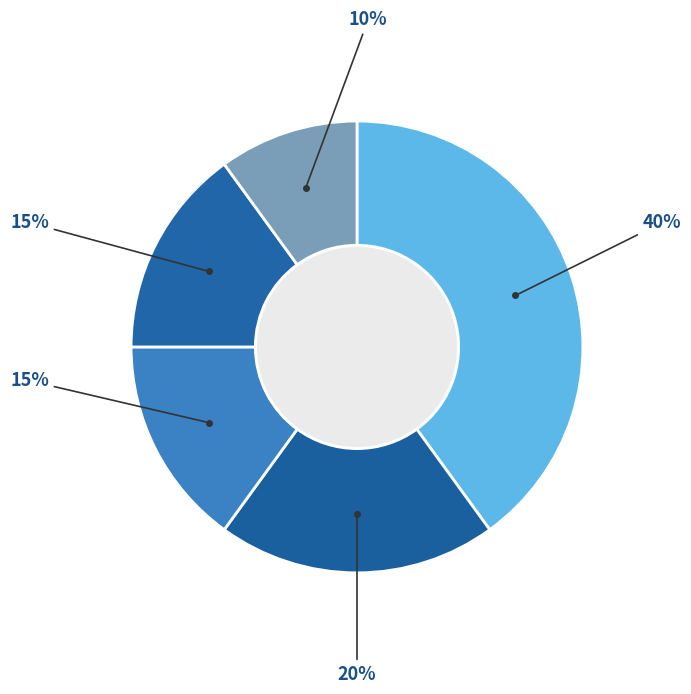

How many segments does this pie chart have?

5